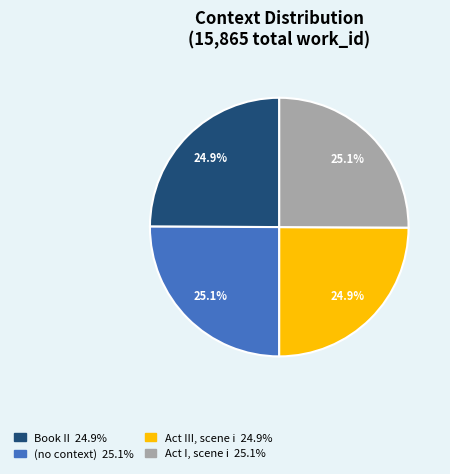

What is the ratio of the value at Book II to the value at Act I, scene i?

1.0